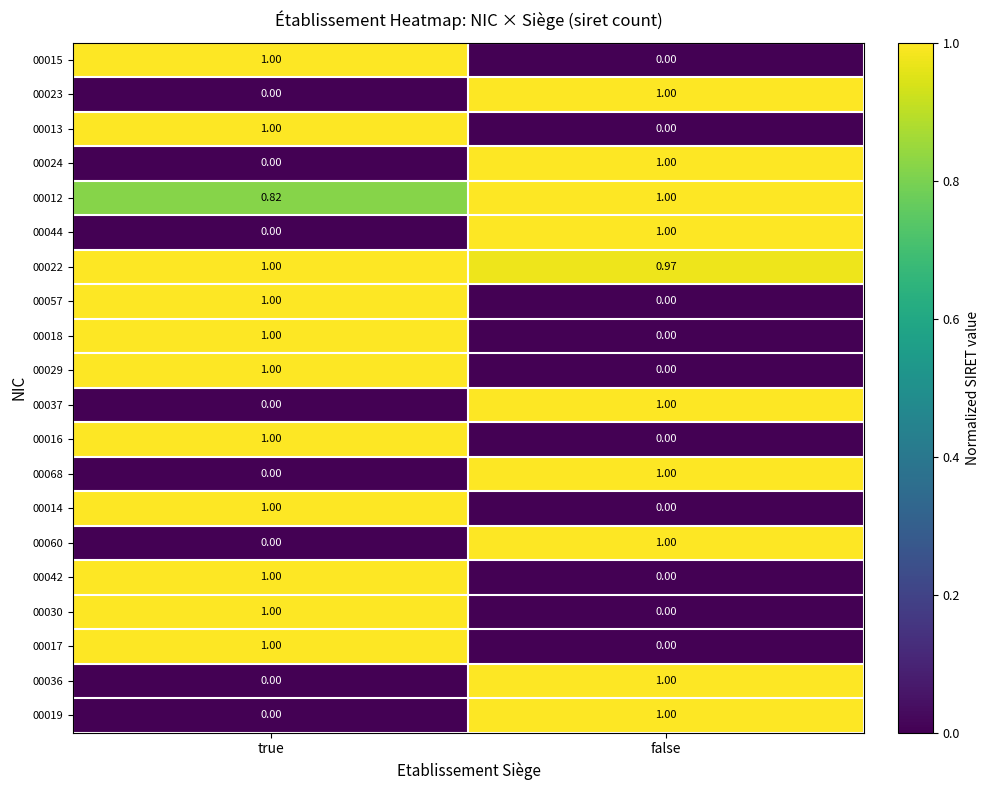

What is the total value across all series at false?

10.0